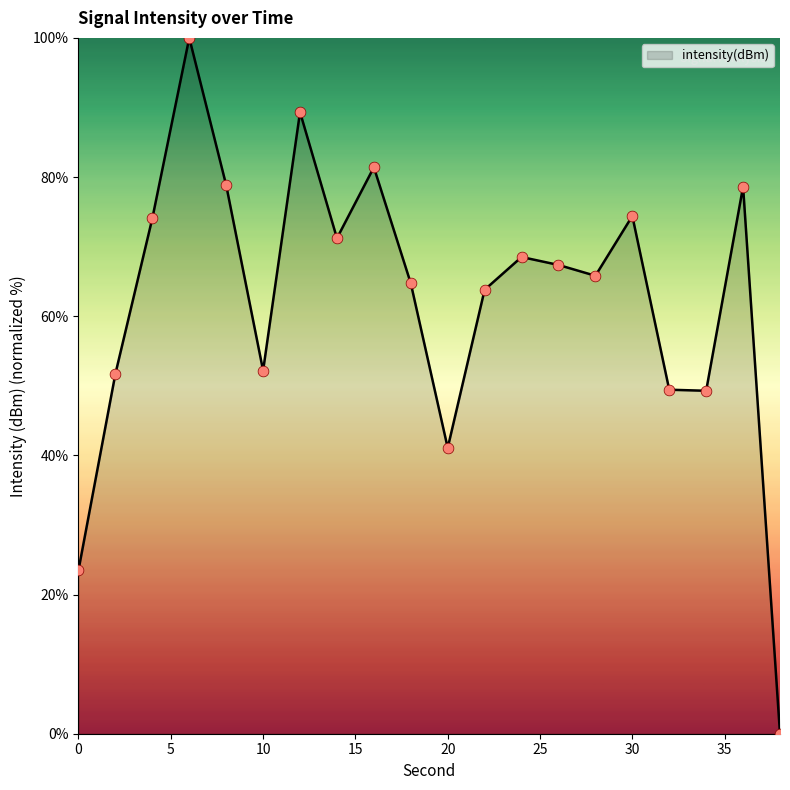

What is the difference between the maximum and minimum values?

100.0